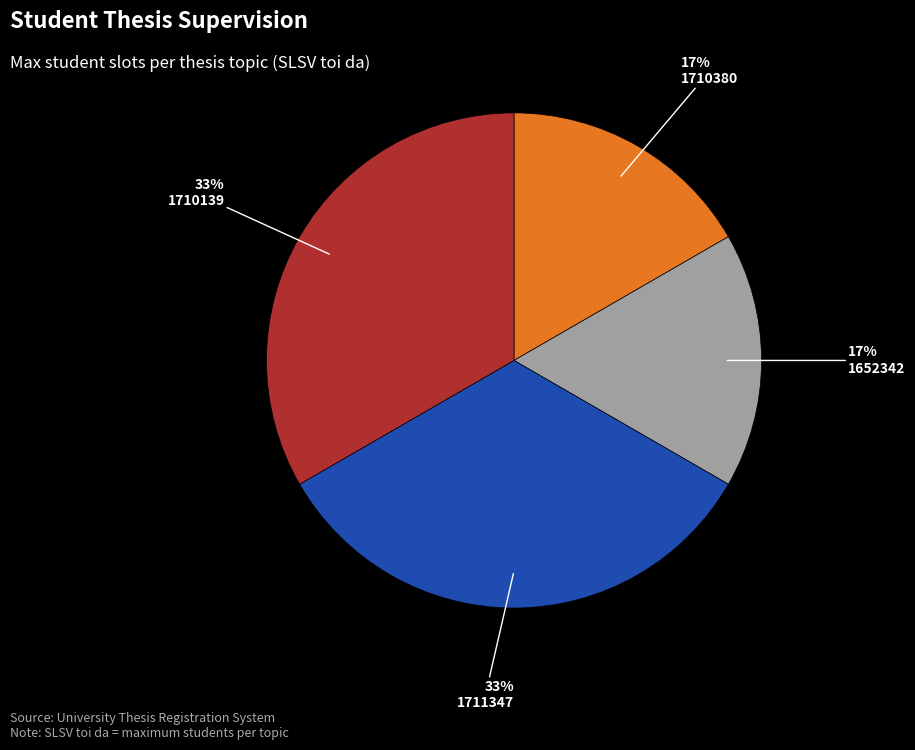

Is the sum of 1711347 and 1710139 greater than half?

Yes